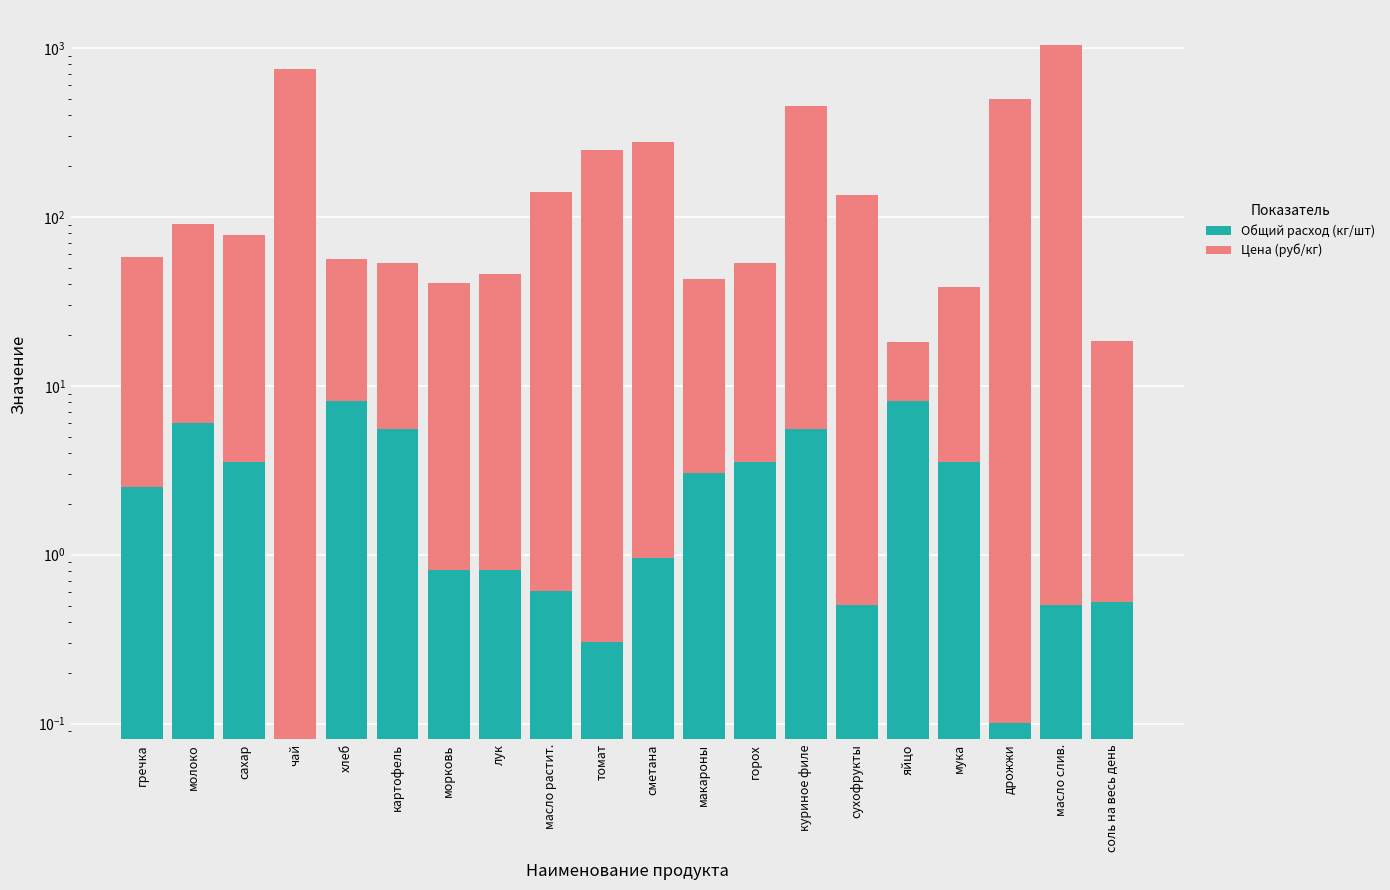

What is the sum of all Общий расход (кг/шт) values?

54.7